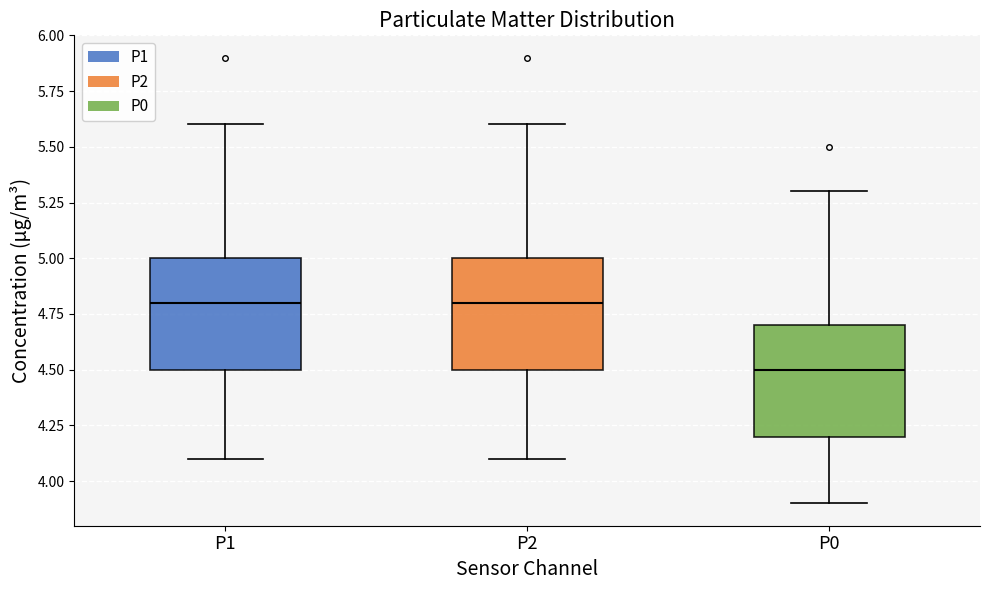

Reading left to right, read every box against the y-axis: the position of its median line, the range the box covers, and the ends of its whiskers. The values are not printed on the chart, so give them approximately, as read against the axis.

P1: median 4.8, box 4.5 to 5.0, whiskers 4.1 to 5.6
P2: median 4.8, box 4.5 to 5.0, whiskers 4.1 to 5.6
P0: median 4.5, box 4.2 to 4.7, whiskers 3.9 to 5.3